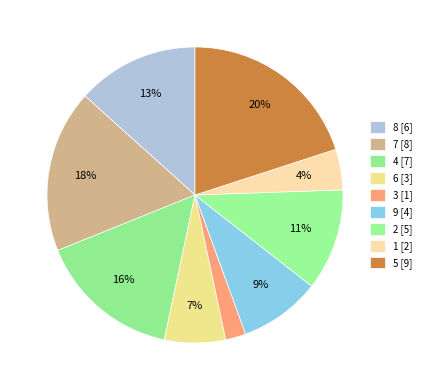

Is the sum of 3 and 5 greater than half?

No